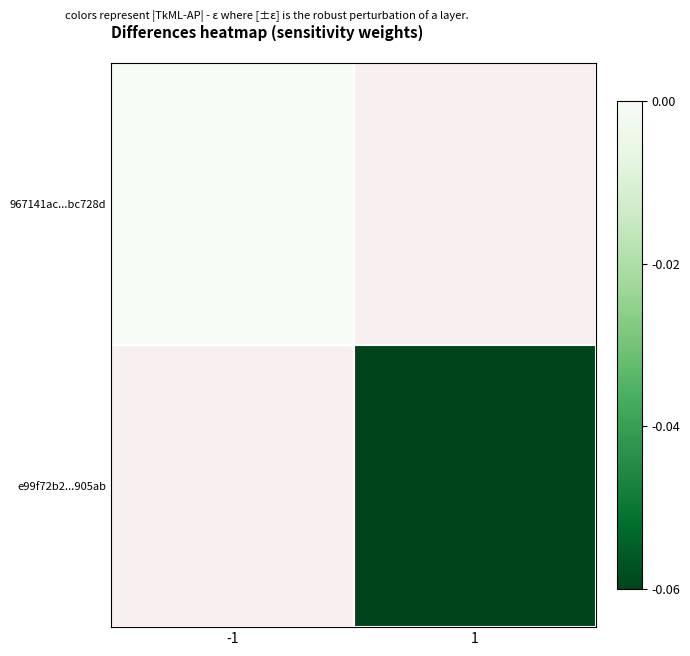

True or false: e99f72b2...905ab has a value of -0.0 at 1.

False